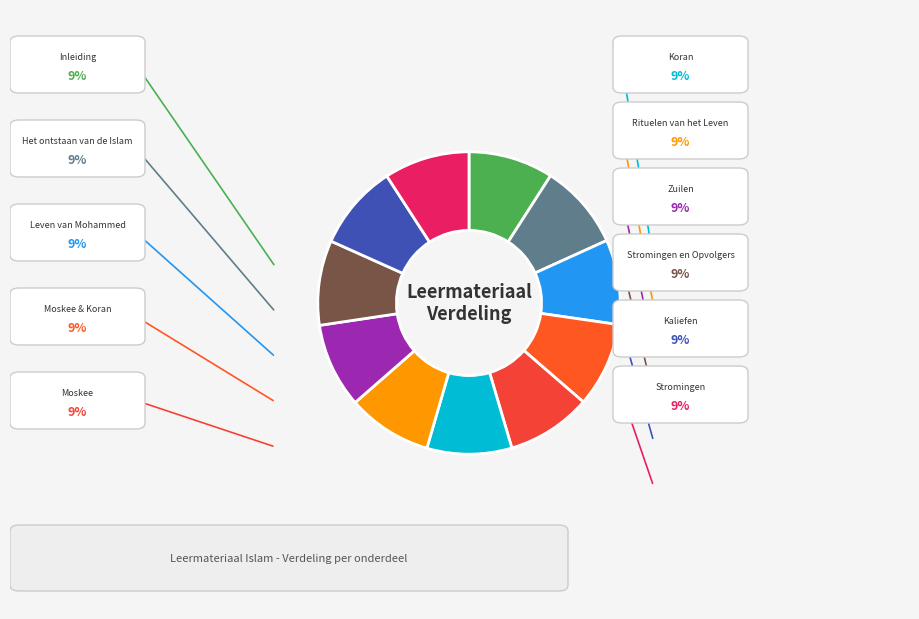

Does any single category account for the majority?

No